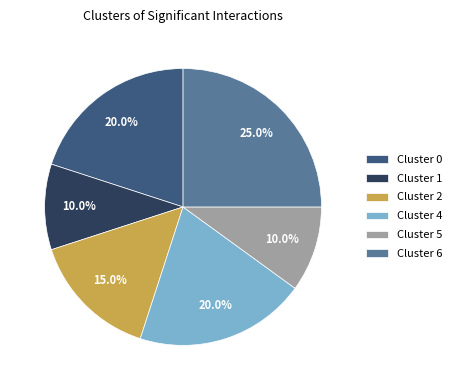

What is the ratio of the value at Cluster 5 to the value at Cluster 4?

0.5